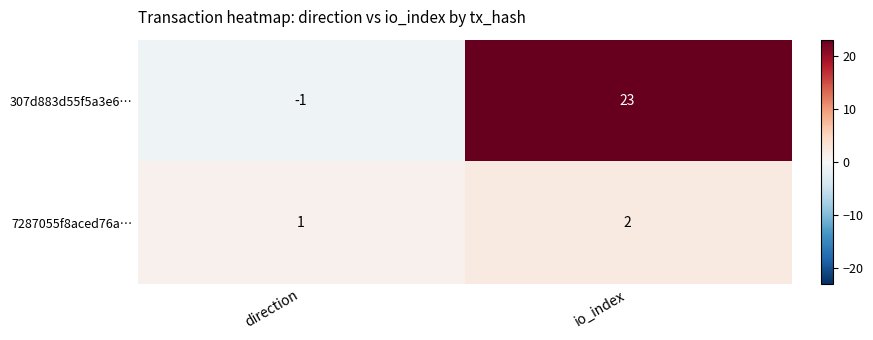

List the series in order of their peak value, highest first.

307d883d55f5a3e6…, 7287055f8aced76a…